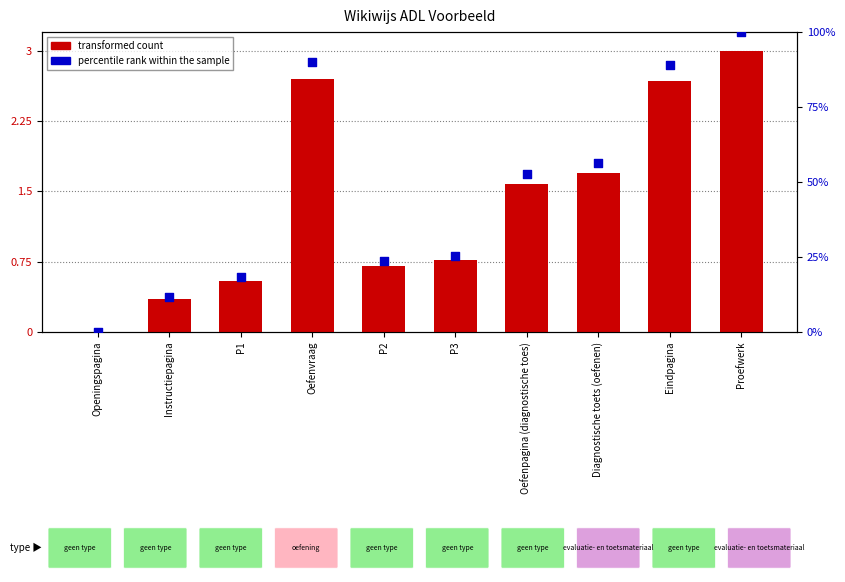

What are all the series names shown in the legend?

transformed count, percentile rank within the sample